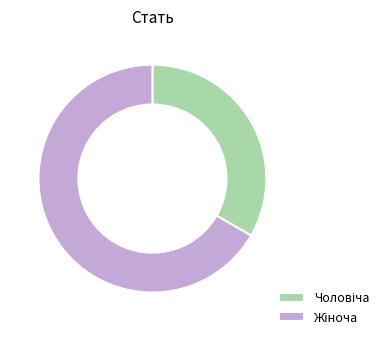

Is there any slice that represents more than half of the pie?

Yes